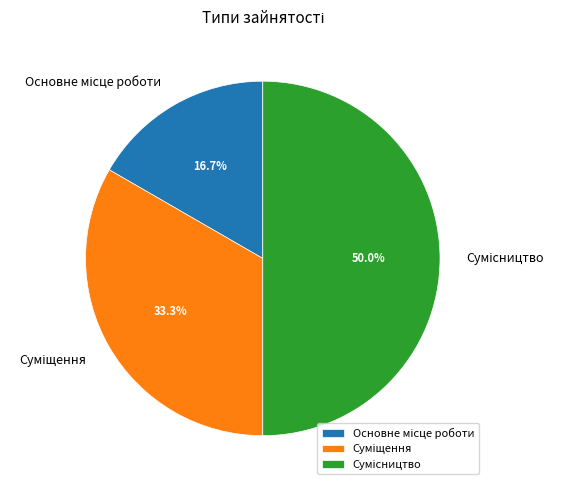

What is the smallest slice in the pie chart?

Основне місце роботи